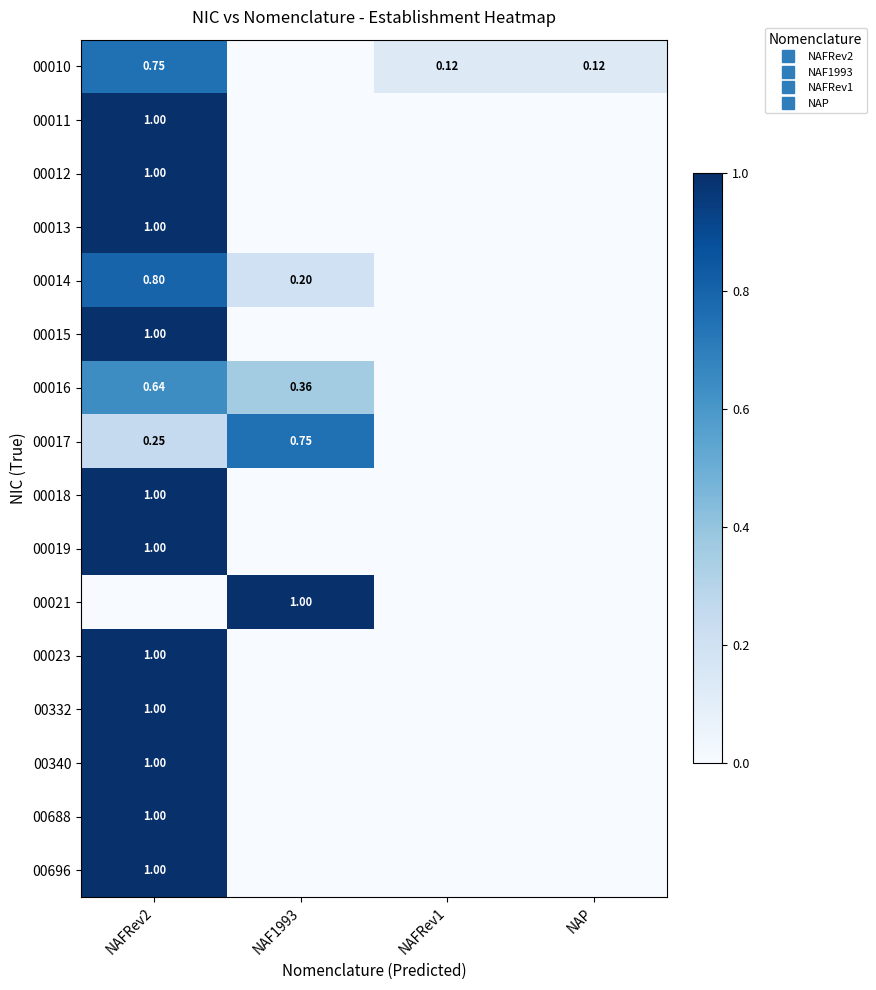

Which series changed the most between NAF1993 and NAP?

00021